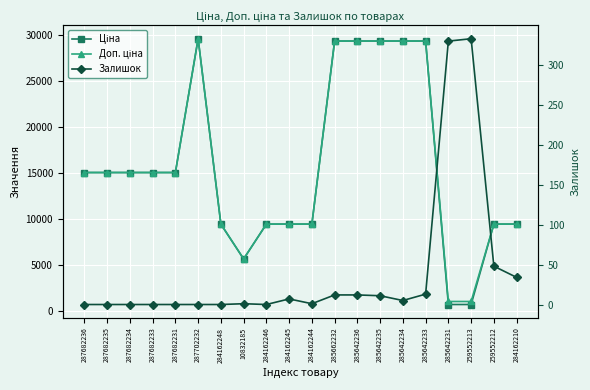

At which category does Доп. ціна reach its first local peak?

287702232